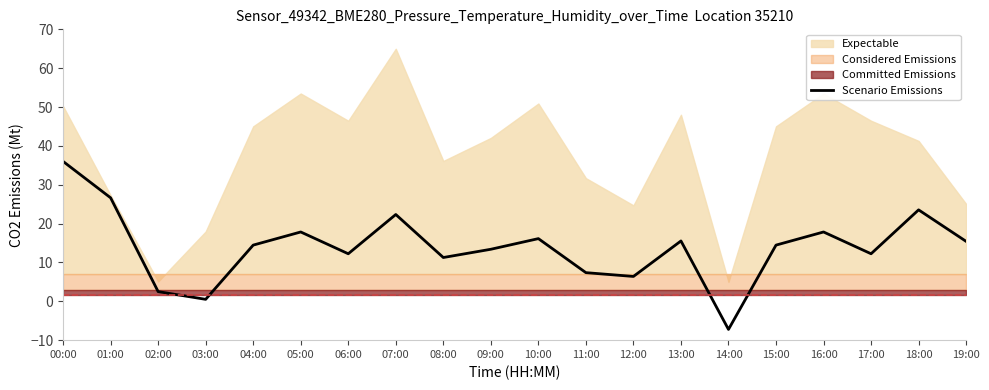

How many points are higher than both their immediate neighbors (excluding endpoints)?

6